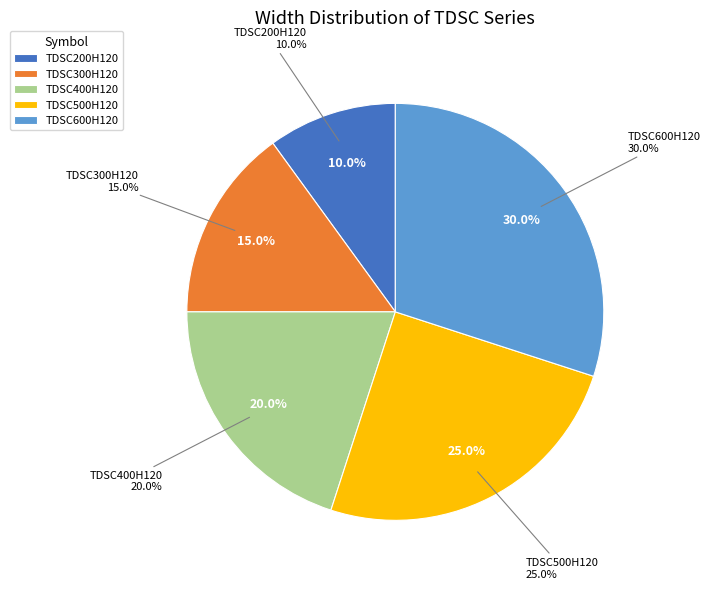

Which slice is the largest?

TDSC600H120